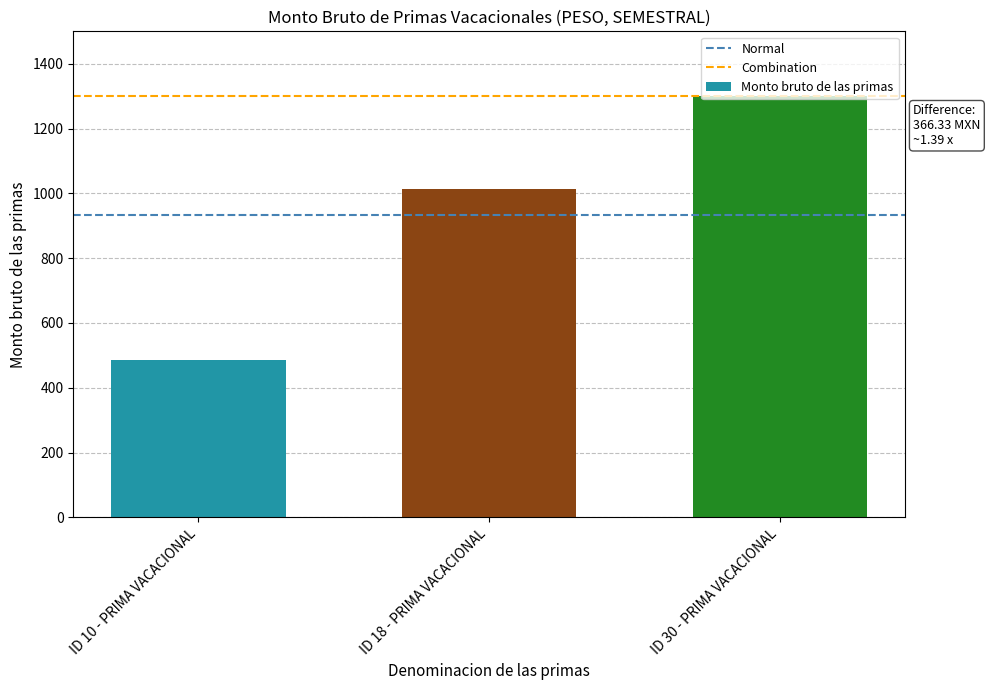

What position from the left is ID 30 - PRIMA VACACIONAL?

3